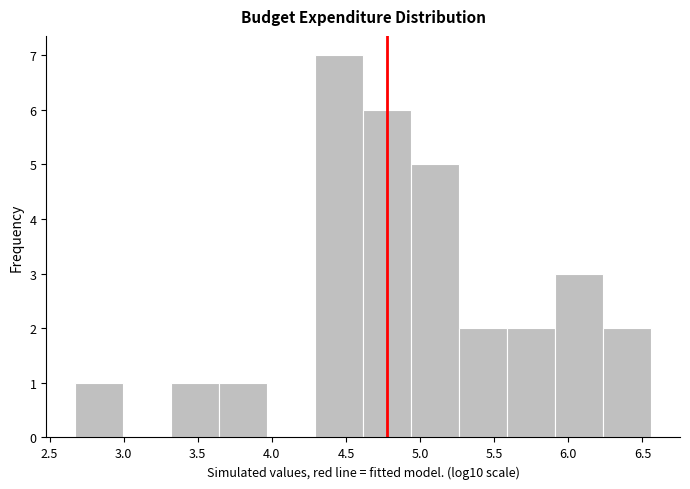

Reading left to right, list every bar in this chart as the range it spans on the x-axis followed by its height. Neither the bar edges nor the heights are printed on the chart, so give them approximately, as read against the axes.

2.65 to 3.00: 1
3.00 to 3.30: 0
3.30 to 3.65: 1
3.65 to 3.95: 1
3.95 to 4.30: 0
4.30 to 4.60: 7
4.60 to 4.95: 6
4.95 to 5.25: 5
5.25 to 5.60: 2
5.60 to 5.90: 2
5.90 to 6.25: 3
6.25 to 6.55: 2